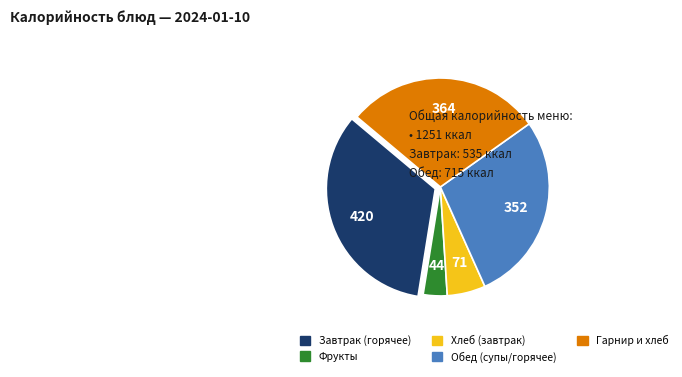

Is there any slice that represents more than half of the pie?

No